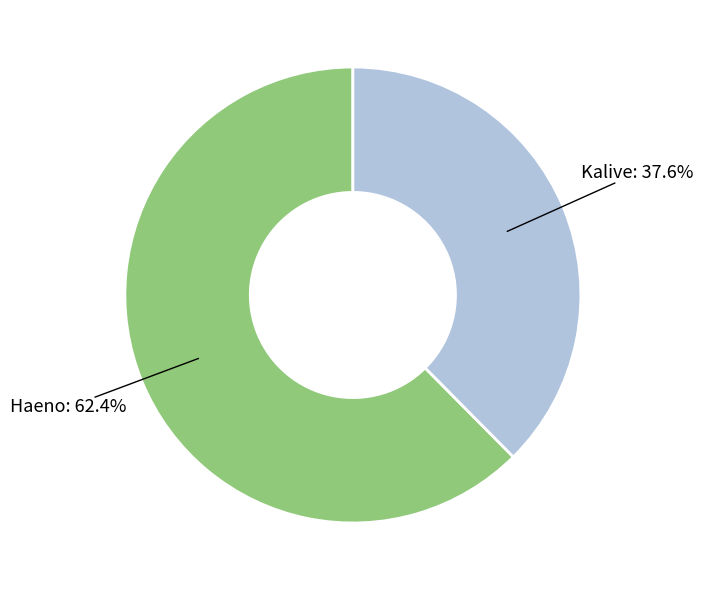

Count the number of slices in the pie.

2